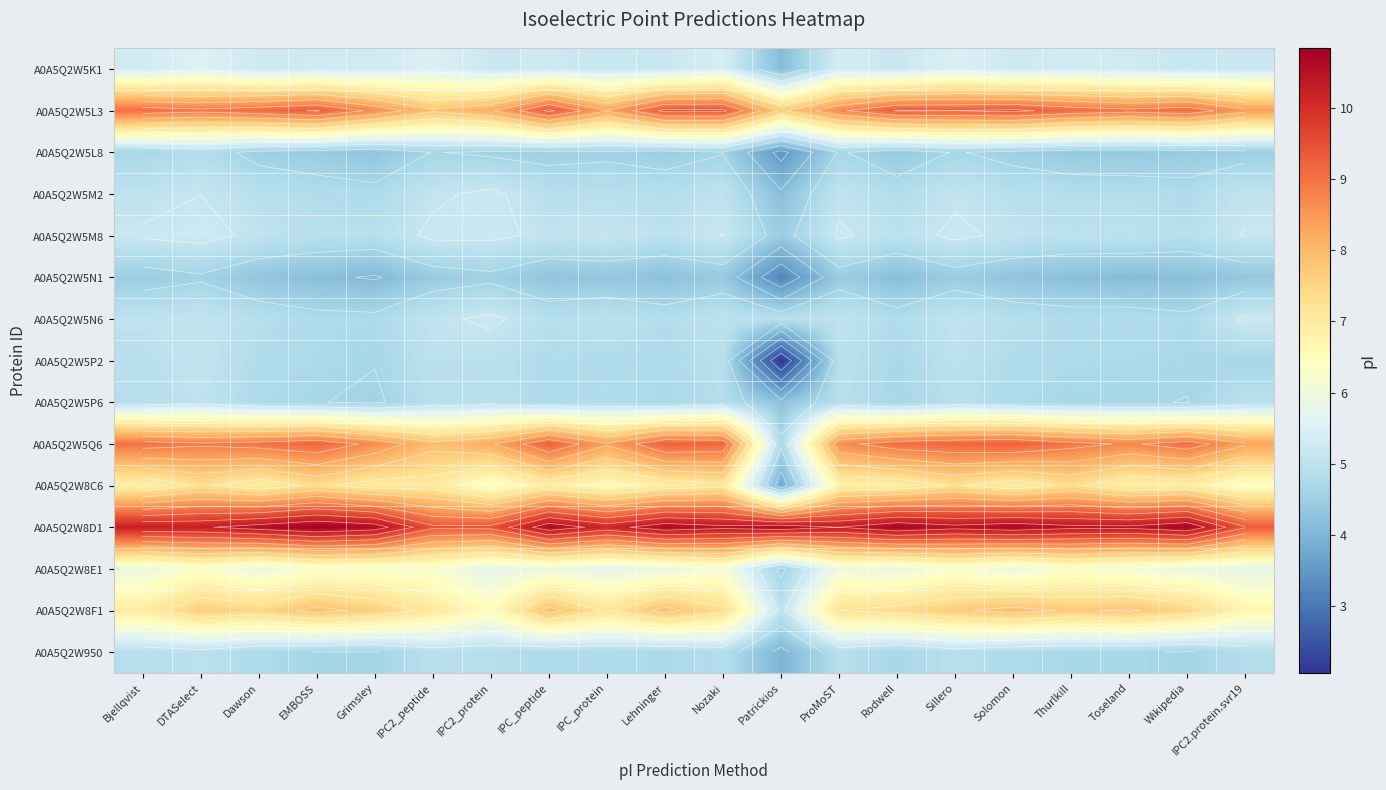

Is it true that A0A5Q2W8C6 equals 4.0 at Rodwell?

False